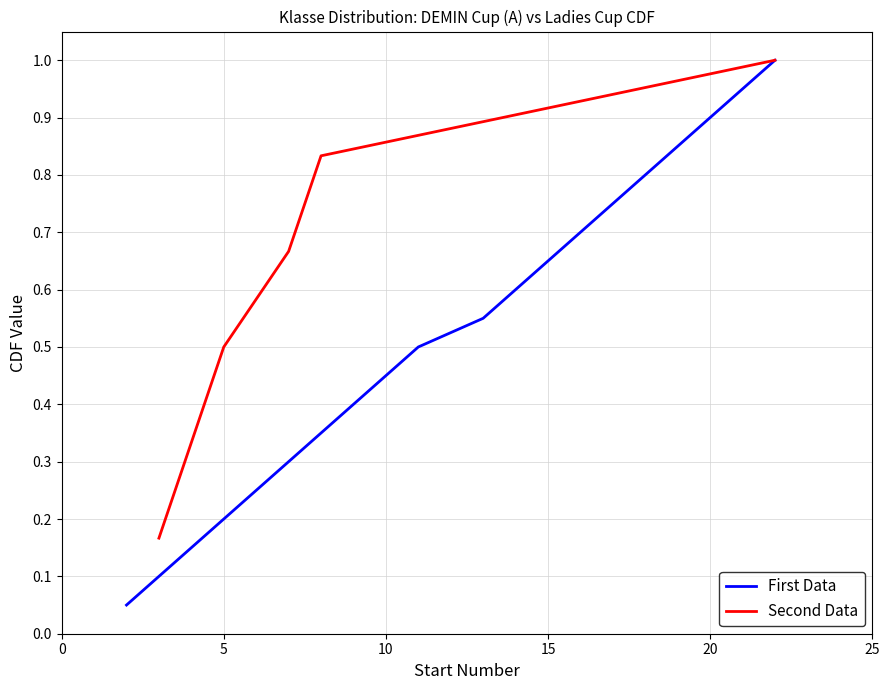

The value of First Data at 20 is 0.9. True or false?

True